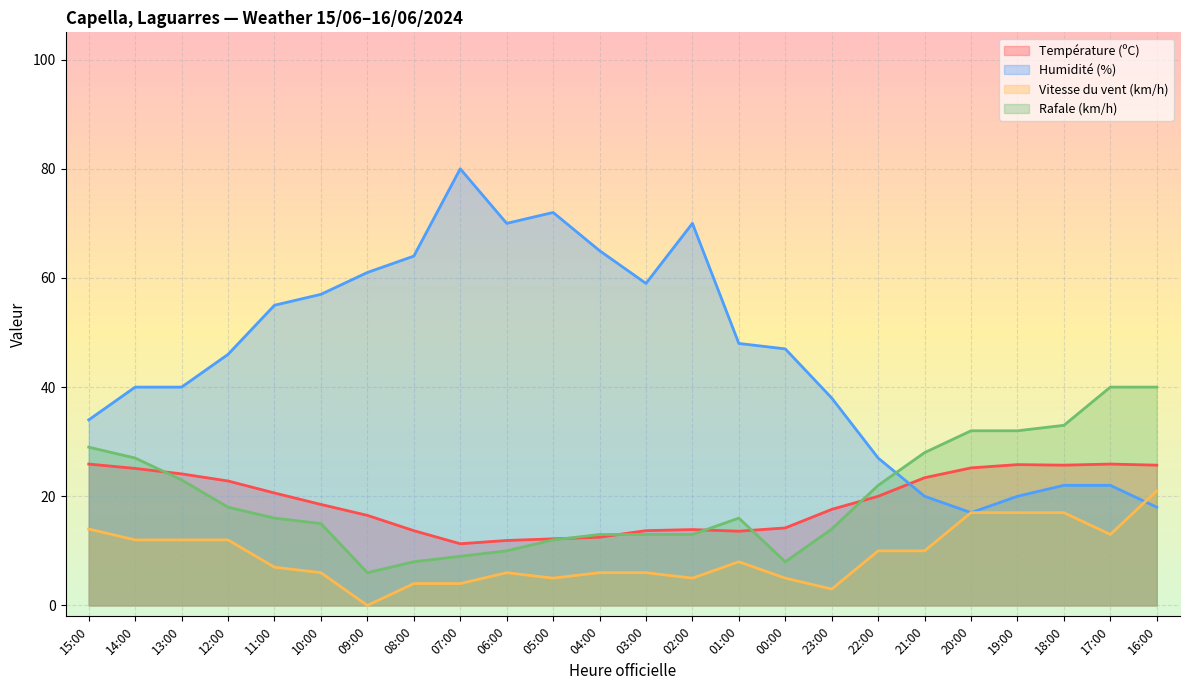

Which has a higher value, 16:00 or 07:00?

16:00